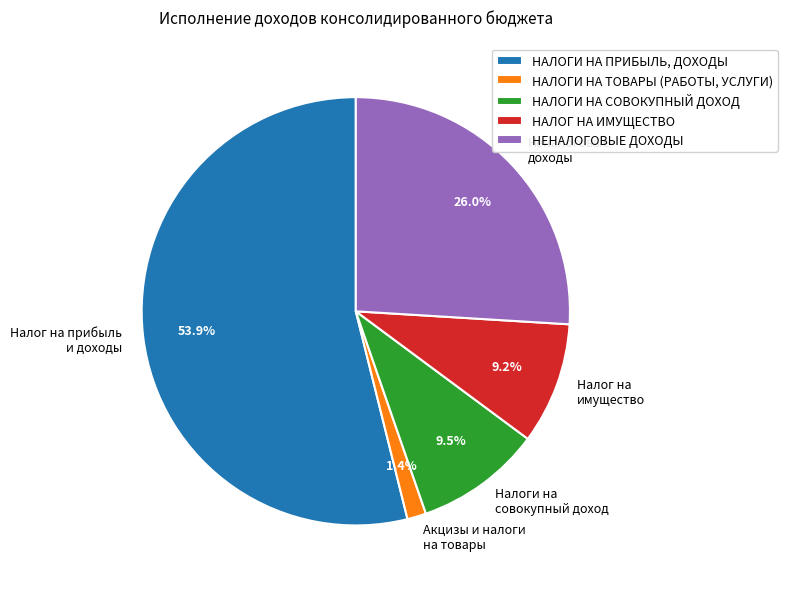

What is the ratio of the value at НЕНАЛОГОВЫЕ ДОХОДЫ to the value at НАЛОГ НА ИМУЩЕСТВО?

2.8